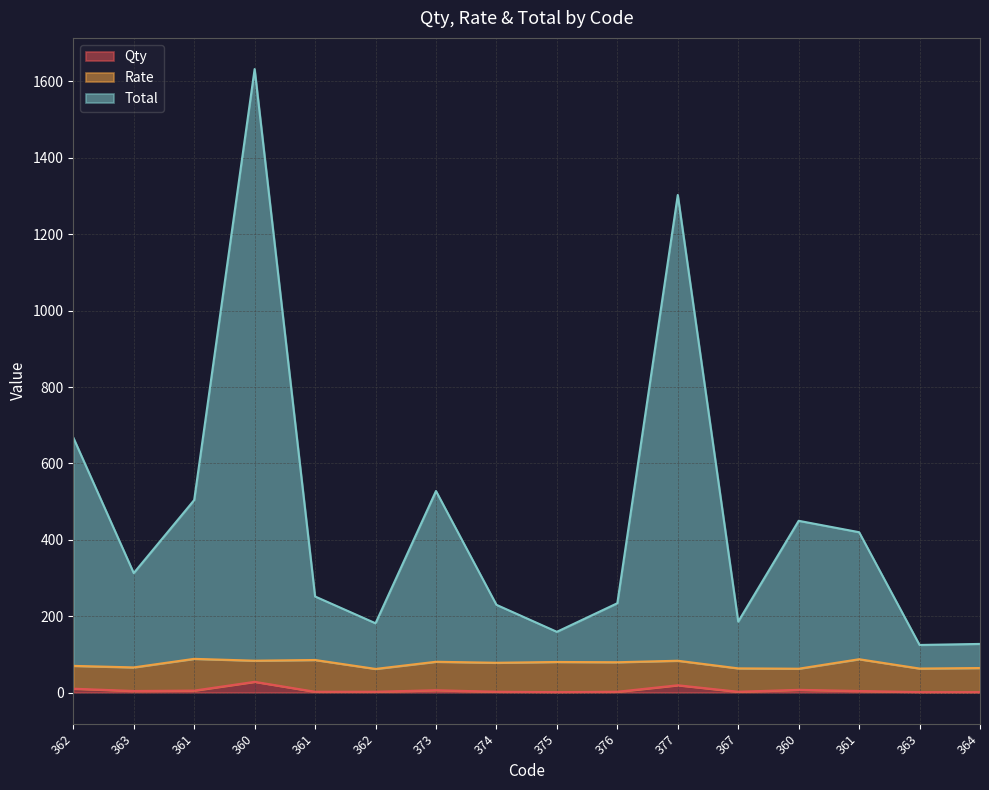

What is the minimum value shown in the chart?

1.0